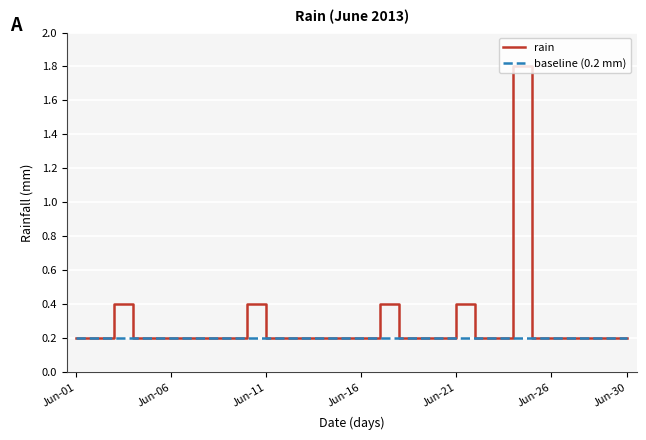

Rank the series by their maximum value, from highest to lowest.

rain, baseline (0.2 mm)